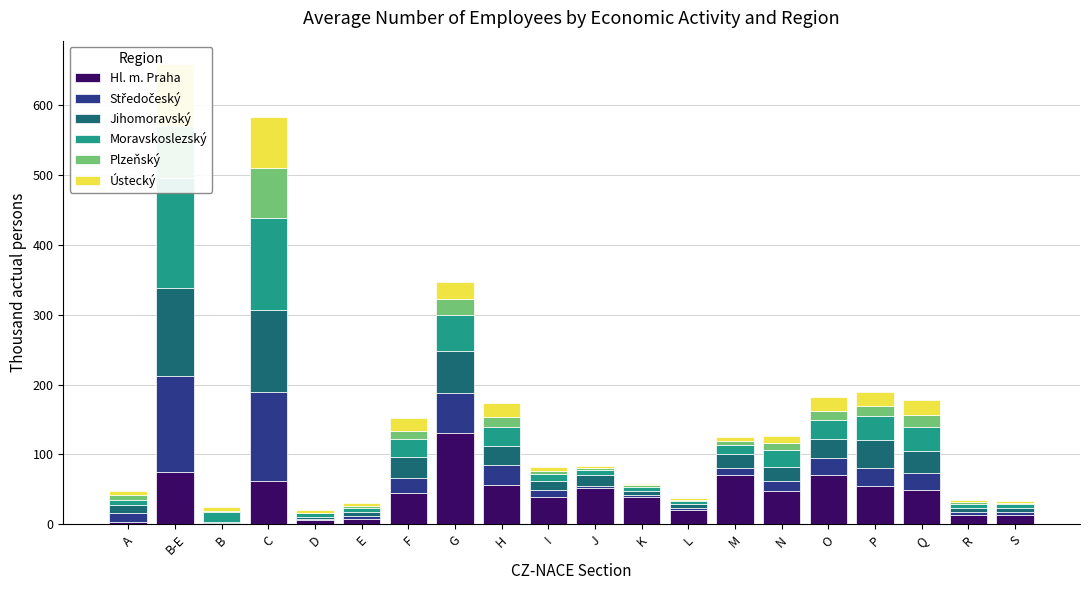

What is the label of the 19th bar from the right?

B-E